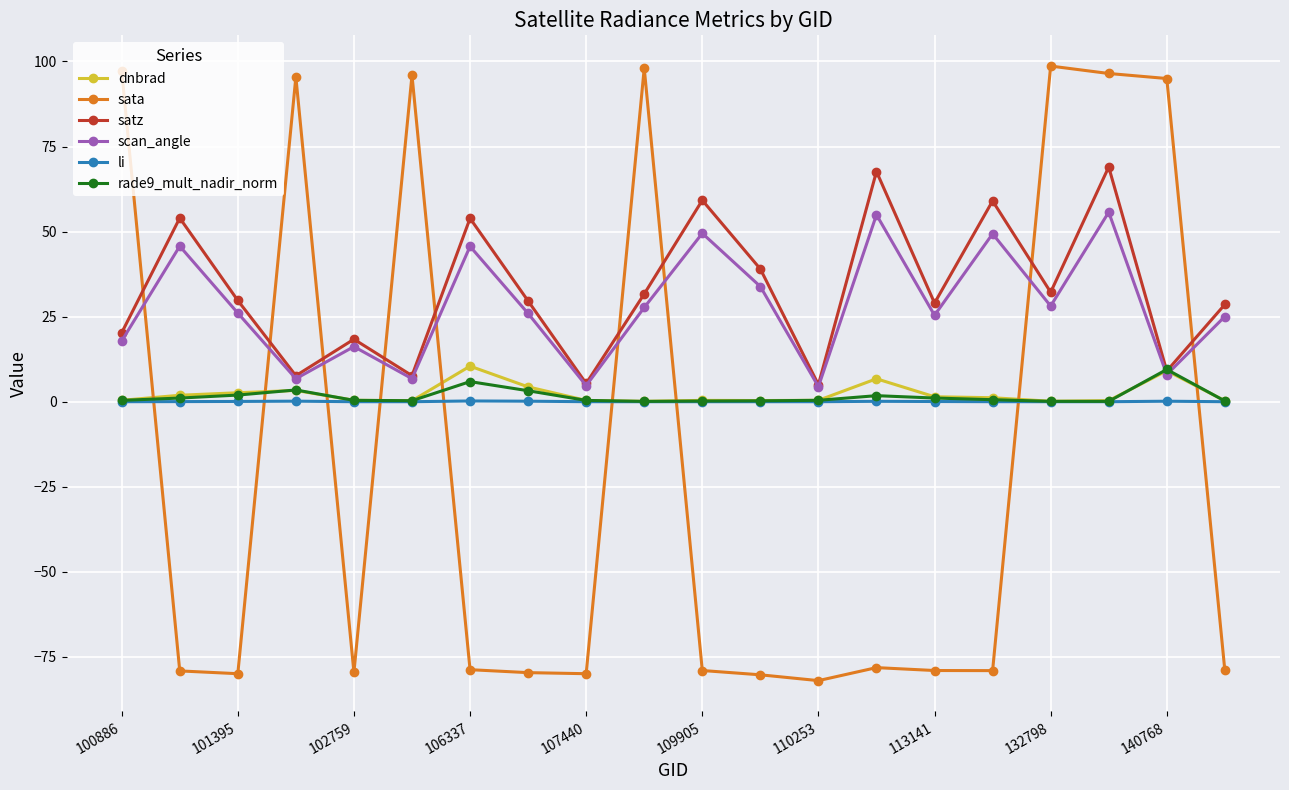

How many categories are shown in the chart?

20